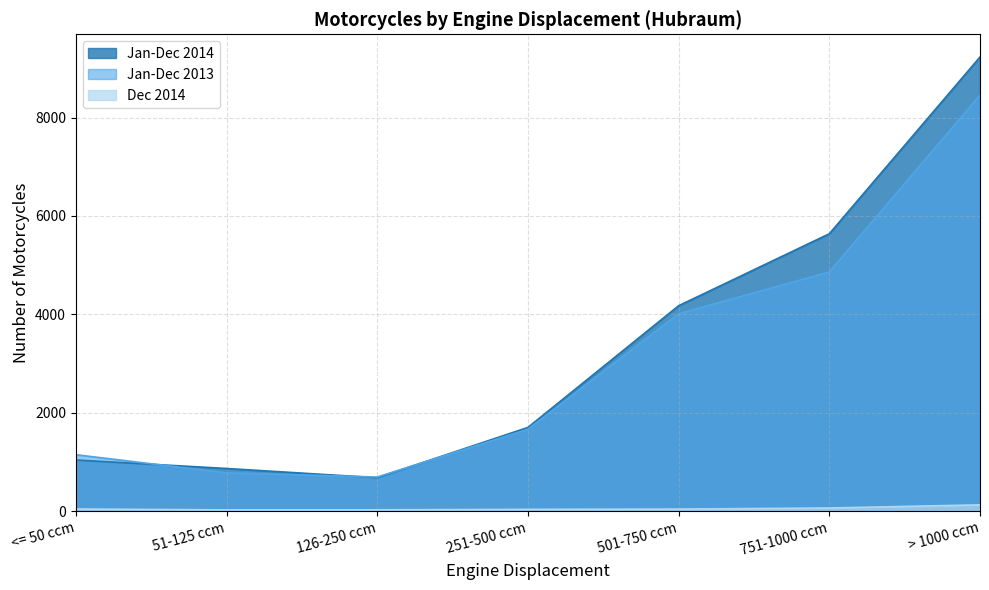

What is the value of the Jan-Dec 2013 point at the 3rd from the left?

693